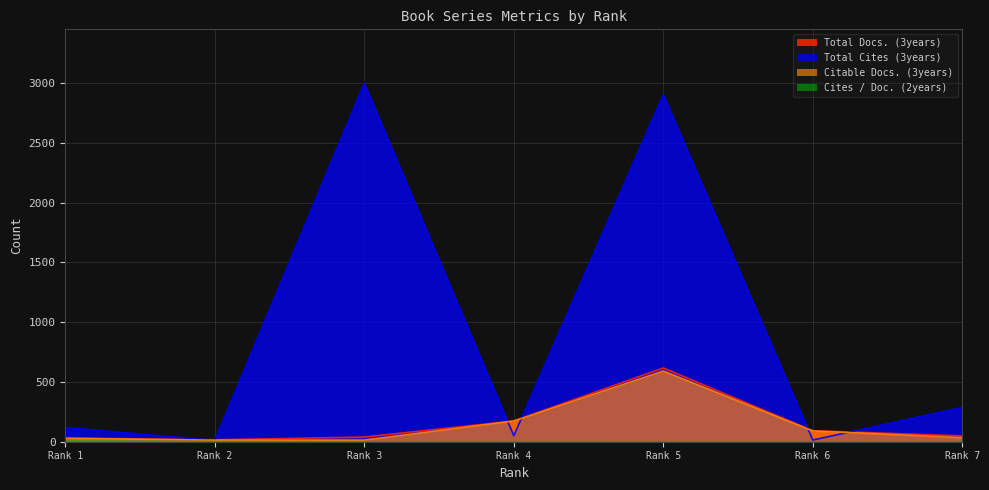

What is the value of the Total Cites (3years) point at the 6th from the left?

14.0